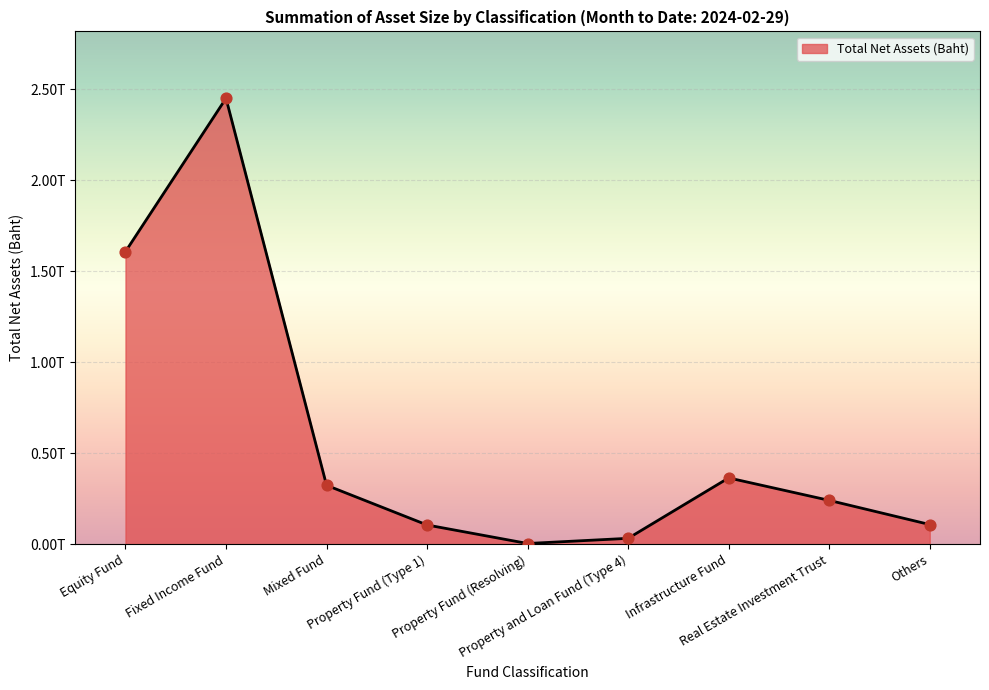

Approximately how many times larger is the value at Property Fund (Resolving) compared to Property and Loan Fund (Type 4)?

0.1